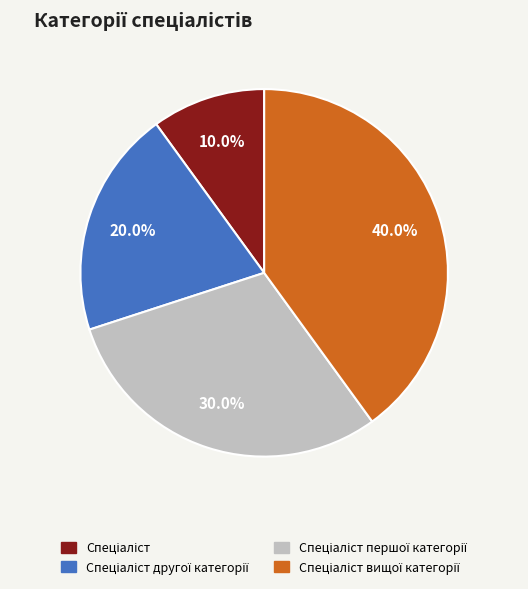

How many segments does this pie chart have?

4